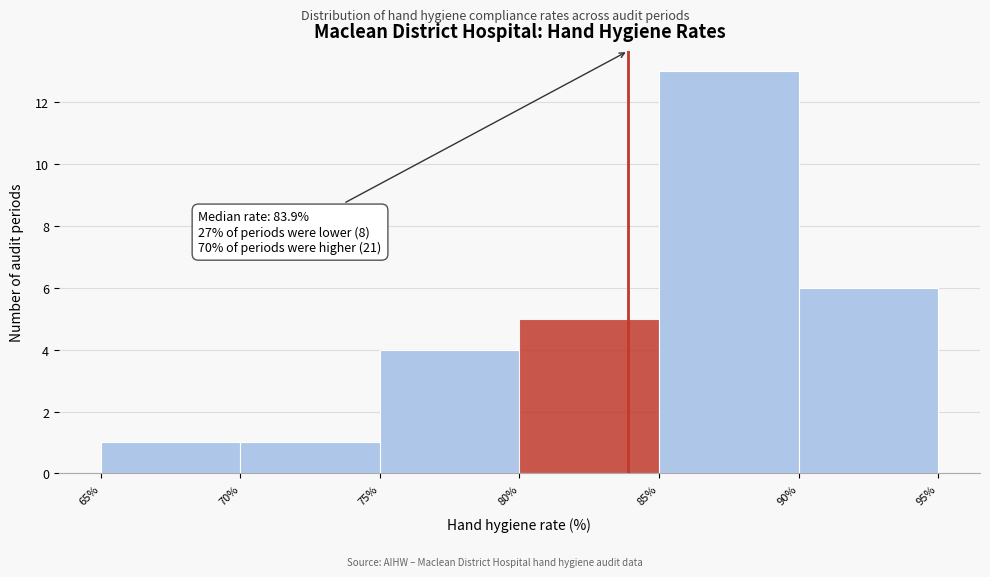

Over which range of the x-axis is the bar tallest?

85% to 90%